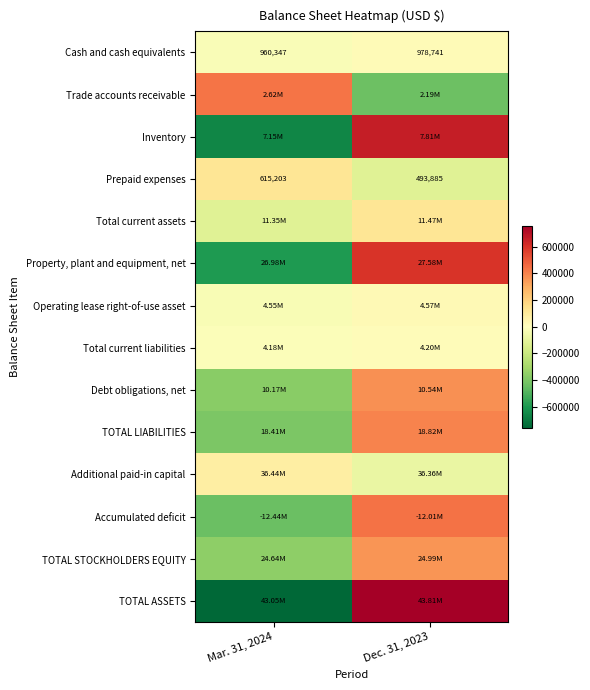

Rank the categories by Cash and cash equivalents value from lowest to highest.

Mar. 31, 2024, Dec. 31, 2023